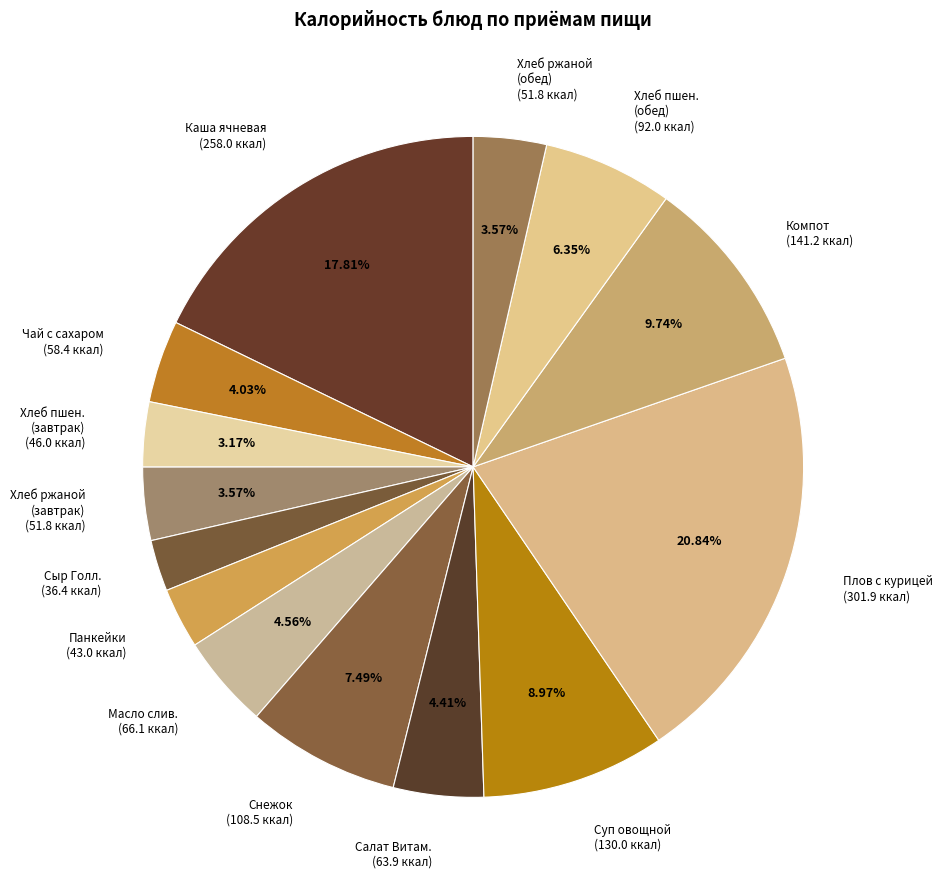

Which has a higher value, Хлеб пшен. (завтрак) (46.0 ккал) or Сыр Голл. (36.4 ккал)?

Хлеб пшен. (завтрак) (46.0 ккал)